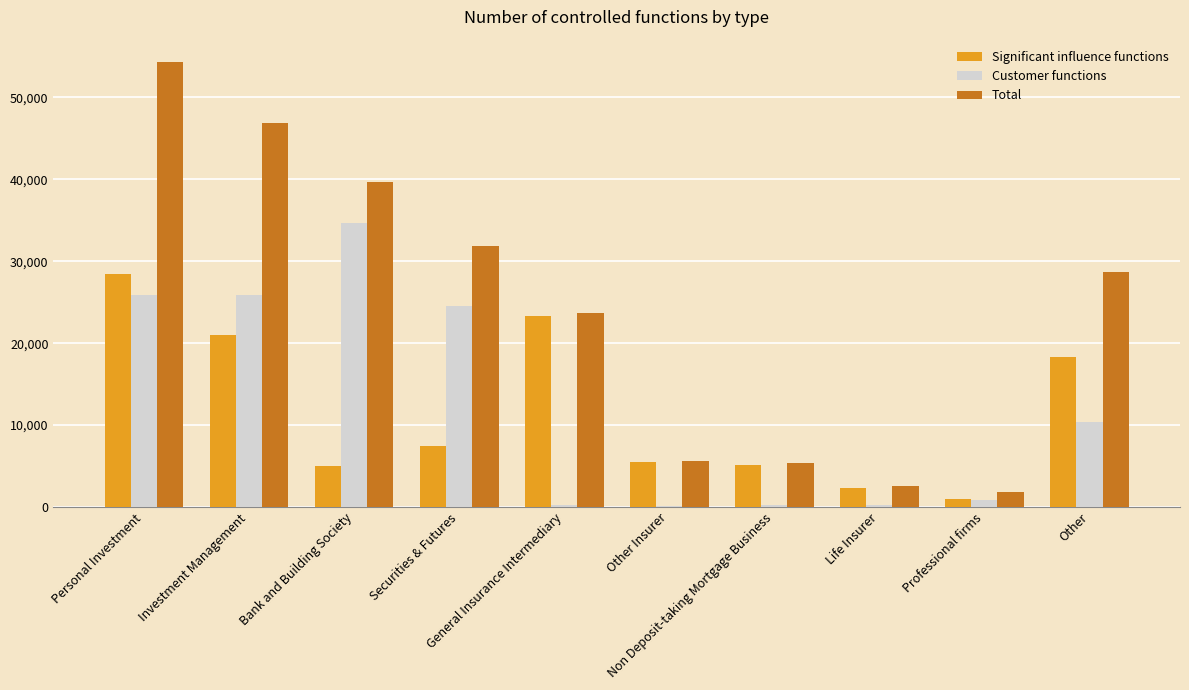

At how many categories does at least one series exceed 8123?

6